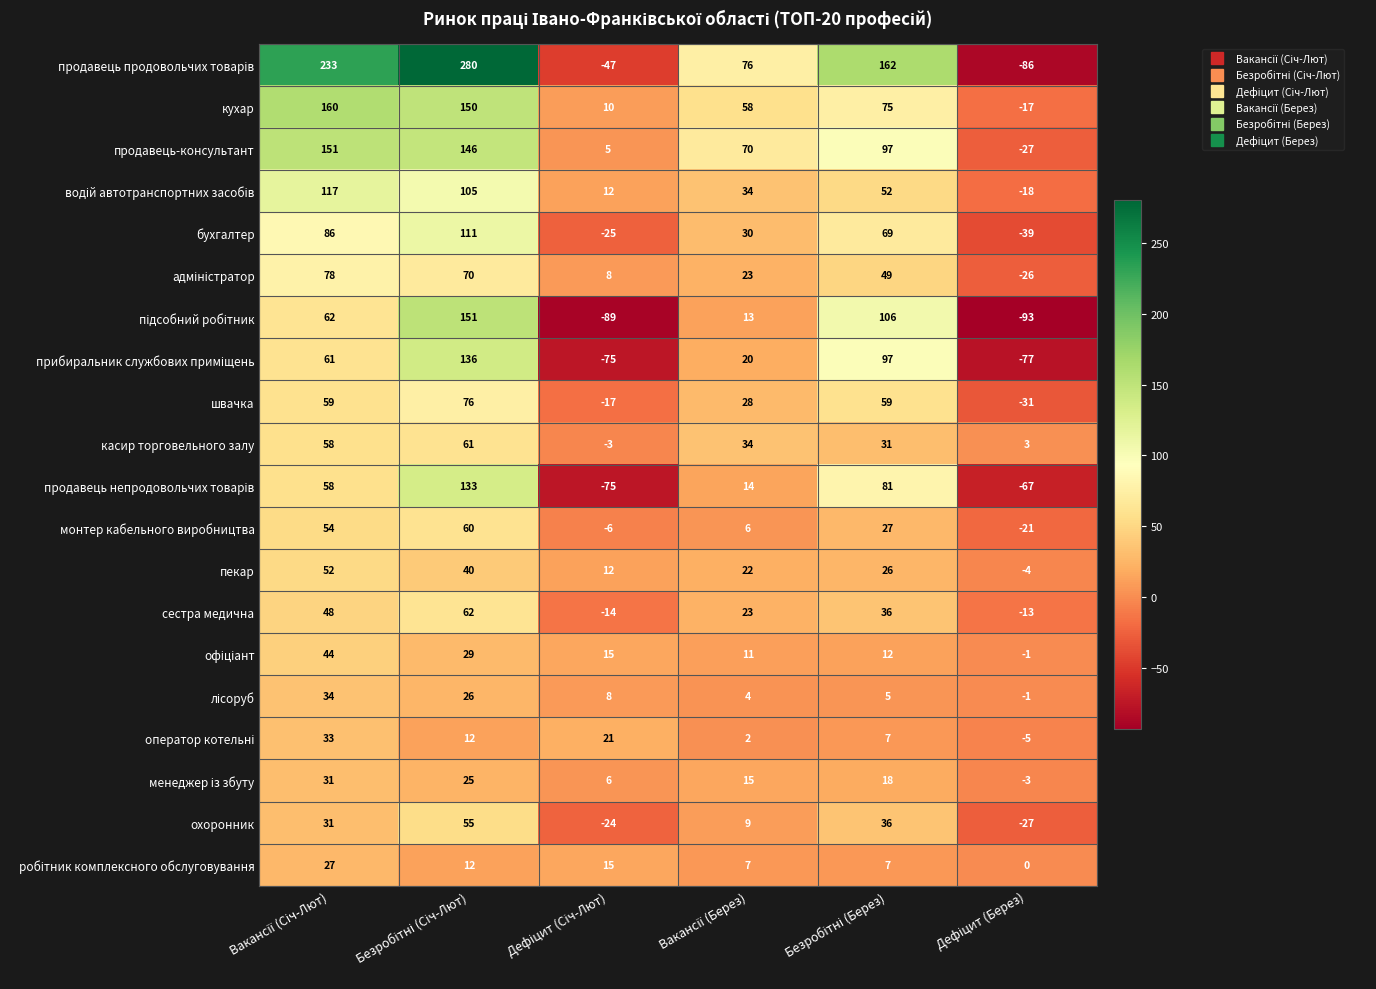

What is the difference between the maximum and minimum values in the швачка series?

107